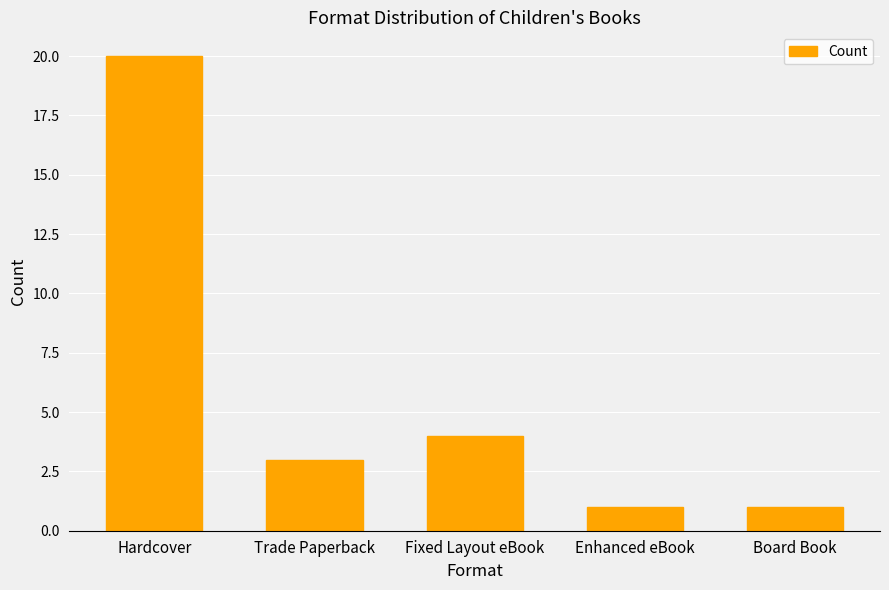

How many bars are there in total?

5